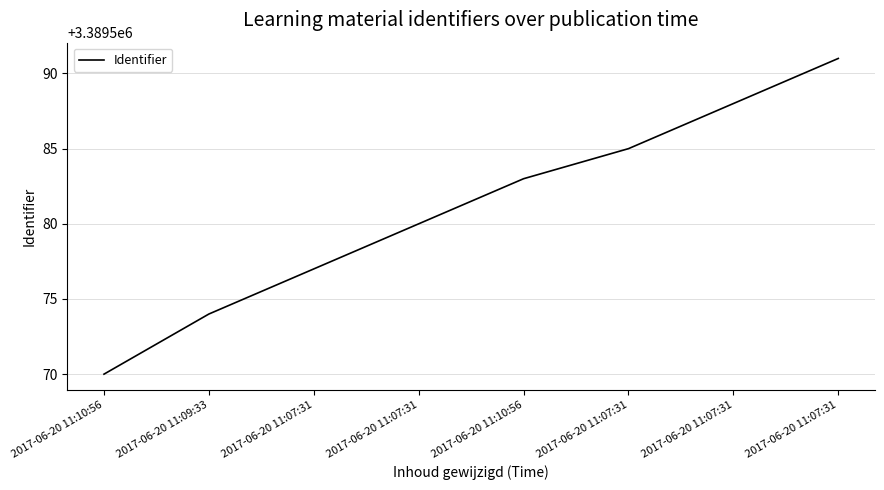

What is the difference between the values at 2017-06-20 11:07:31 and 2017-06-20 11:07:31?

11